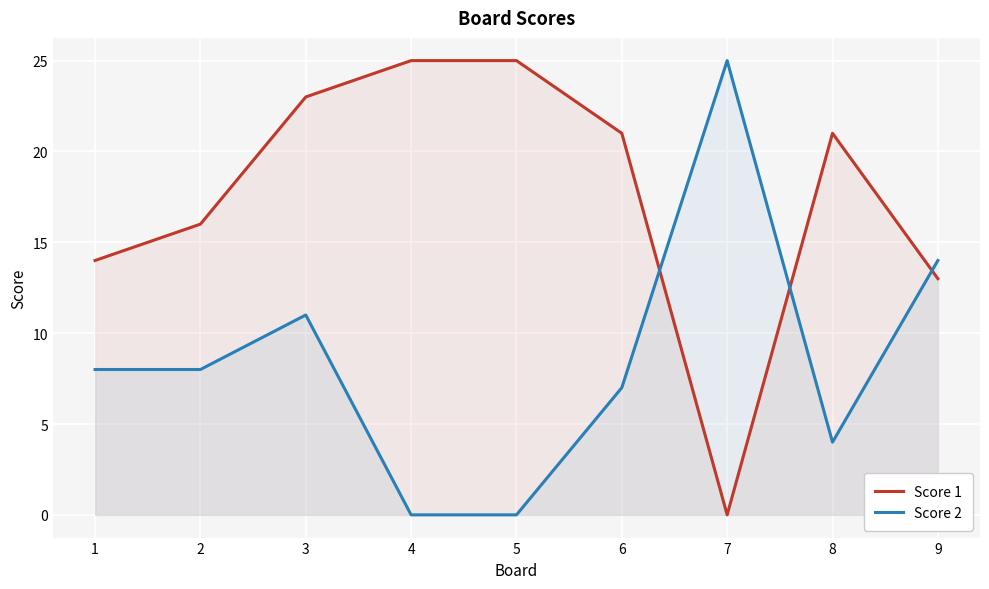

True or false: Score 1 has more than 1 points higher than both neighbors.

False